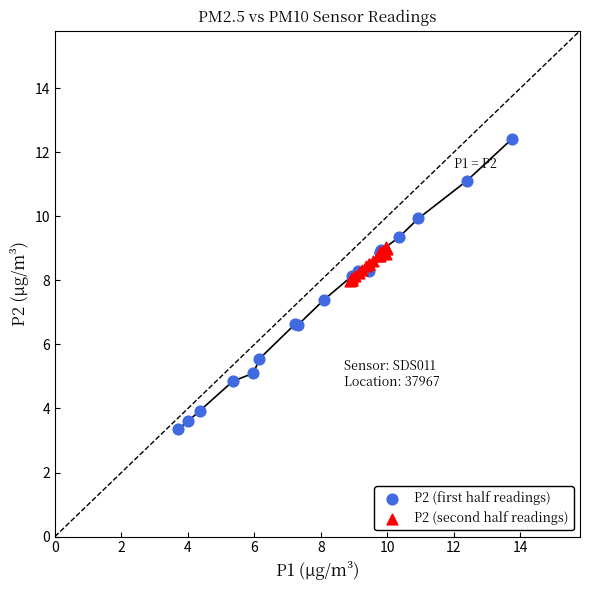

Which series reaches the maximum Y coordinate?

P2 (first half readings)